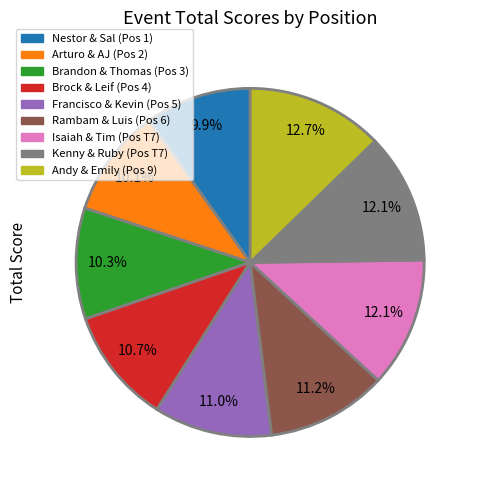

Is there any slice that represents more than half of the pie?

No